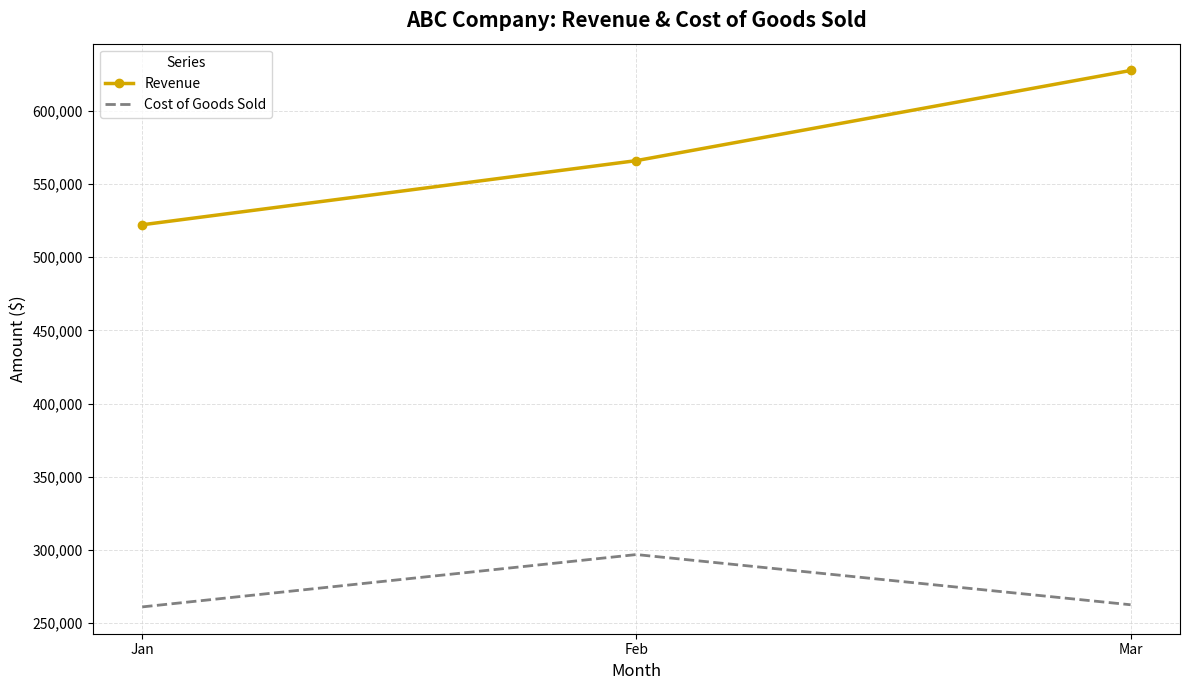

What is the minimum value for Revenue?

522222